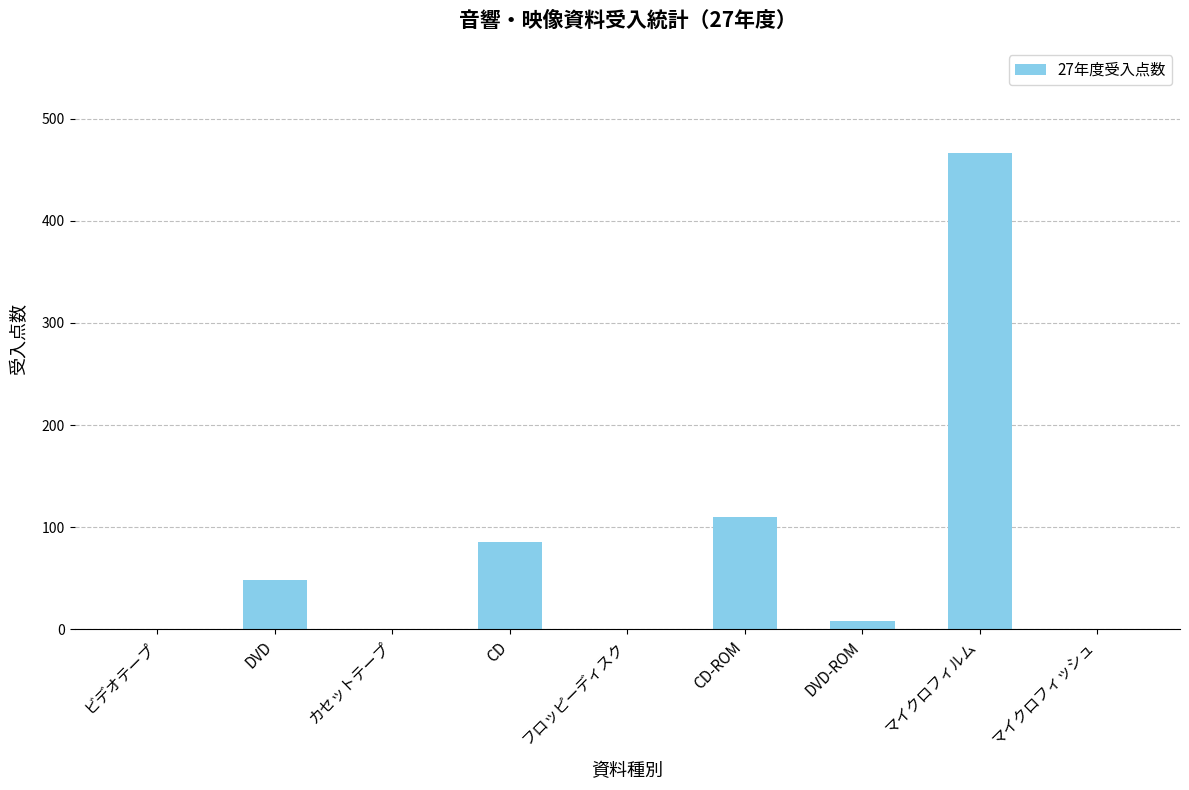

What is the greatest value displayed?

466